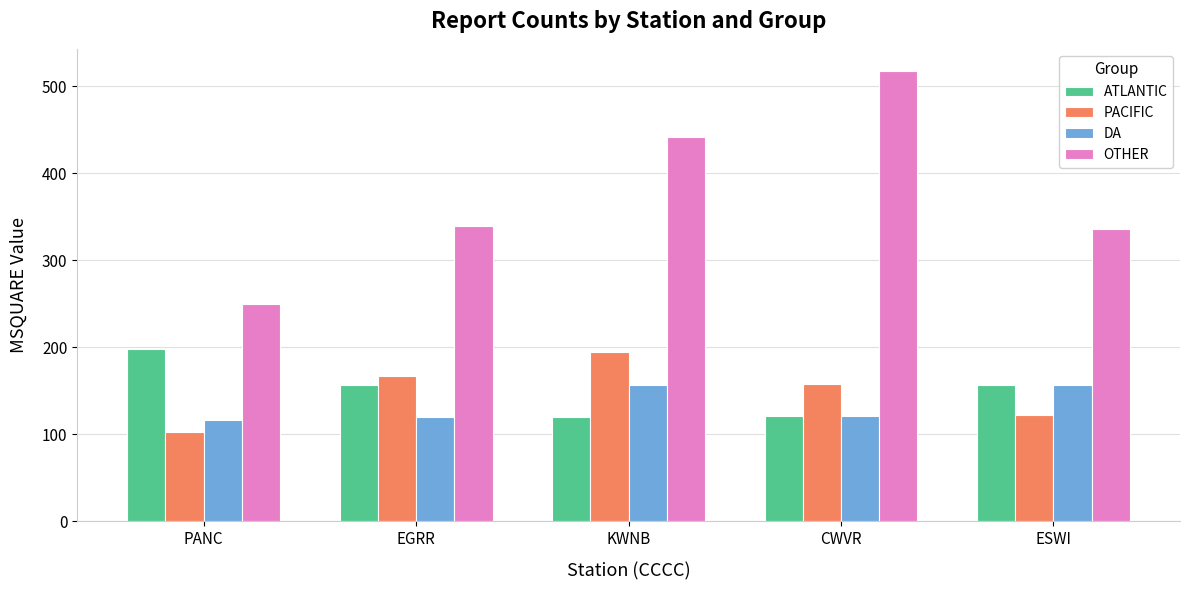

What is the difference between the maximum and minimum values in the PACIFIC series?

91